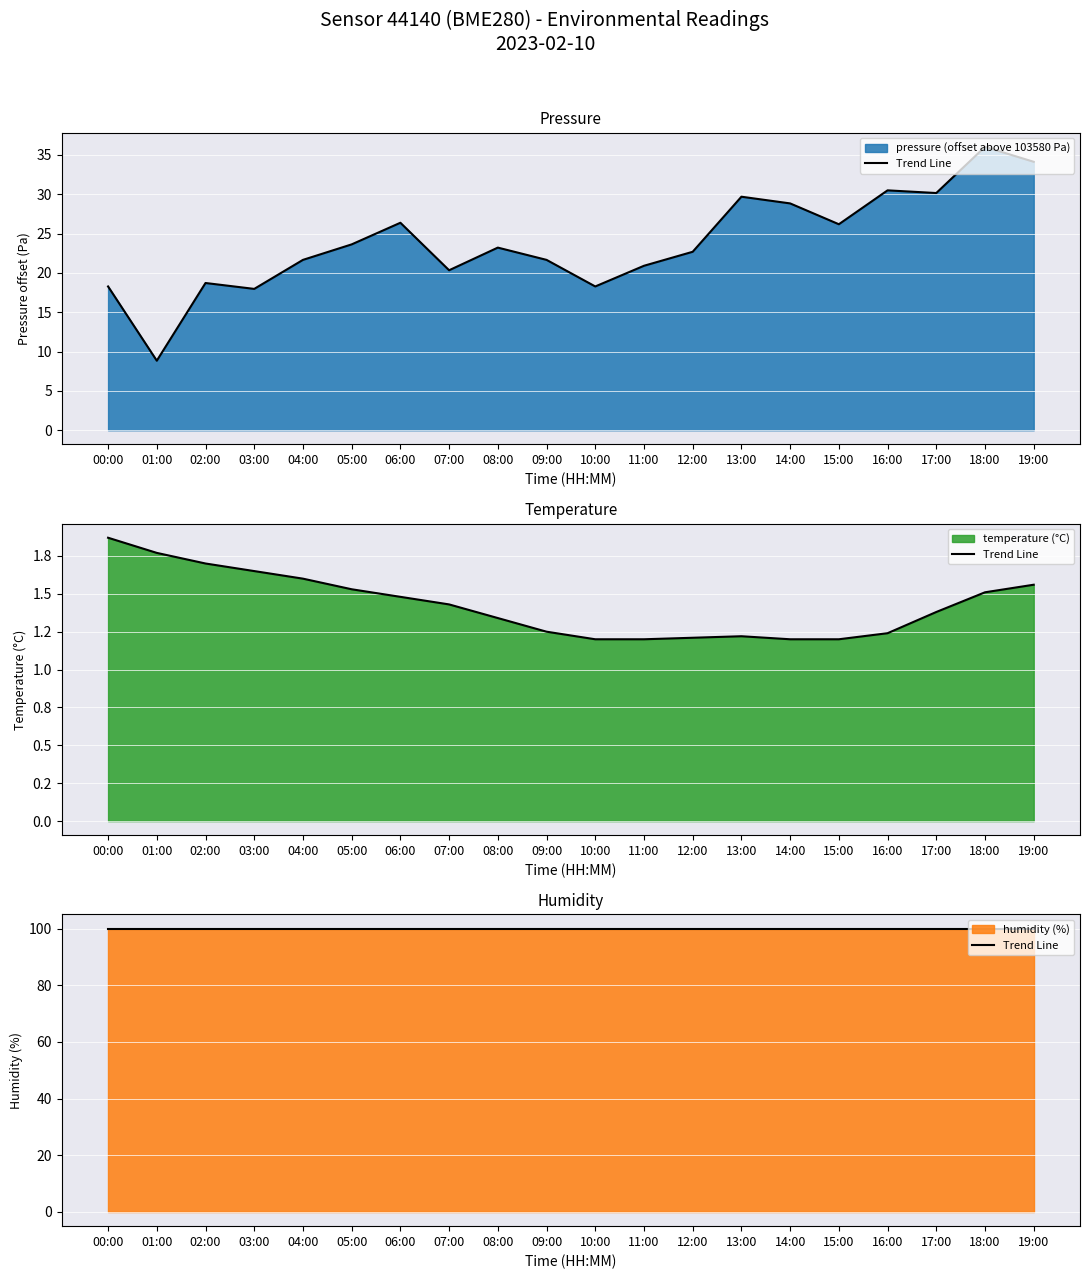

At which category does temperature reach its first local peak?

13:00